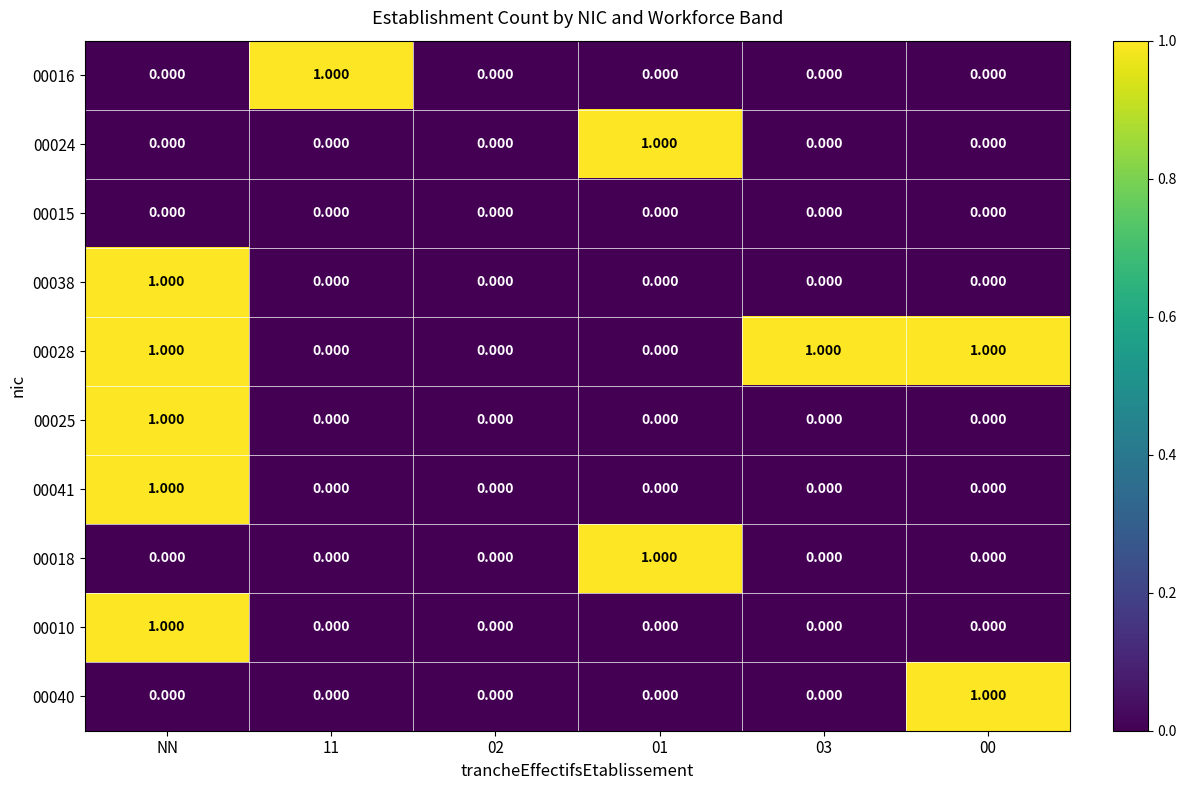

What is the total value across all series at 01?

2